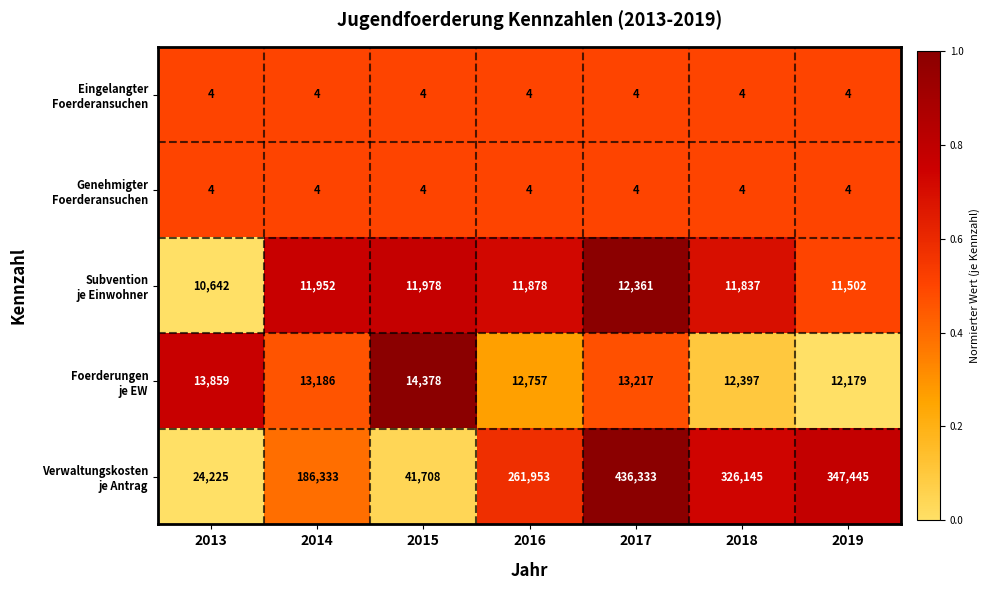

Which category has the highest value across all series?

2017